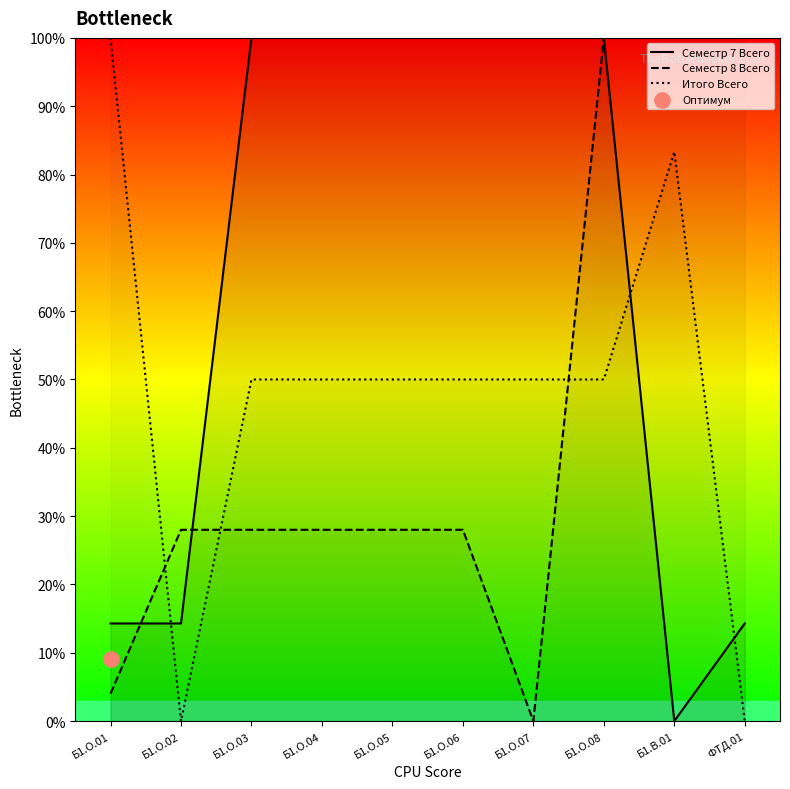

Is the value of Семестр 7 Всего at Б1.О.04 greater than the value of Итого Всего at Б1.О.03?

Yes